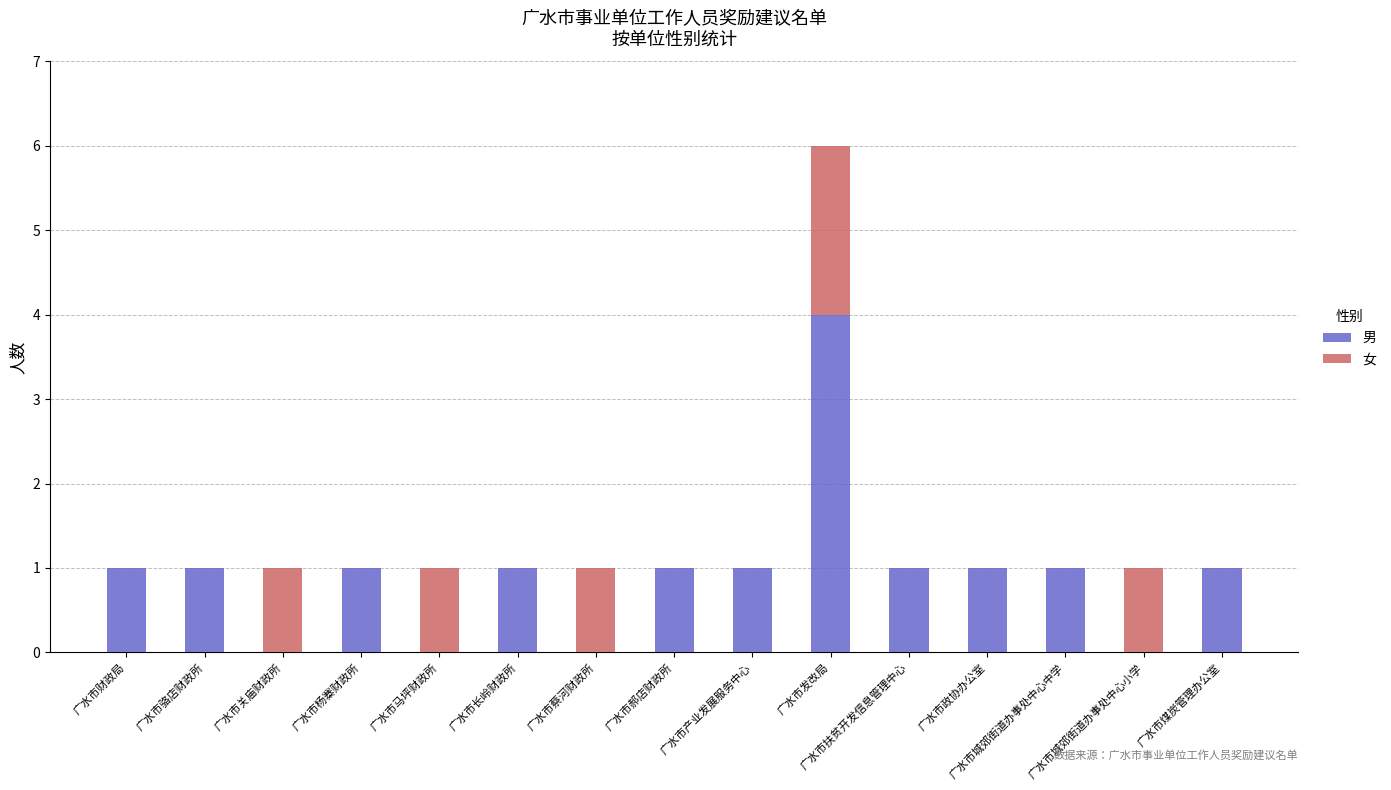

Does the chart contain stacked bars?

Yes